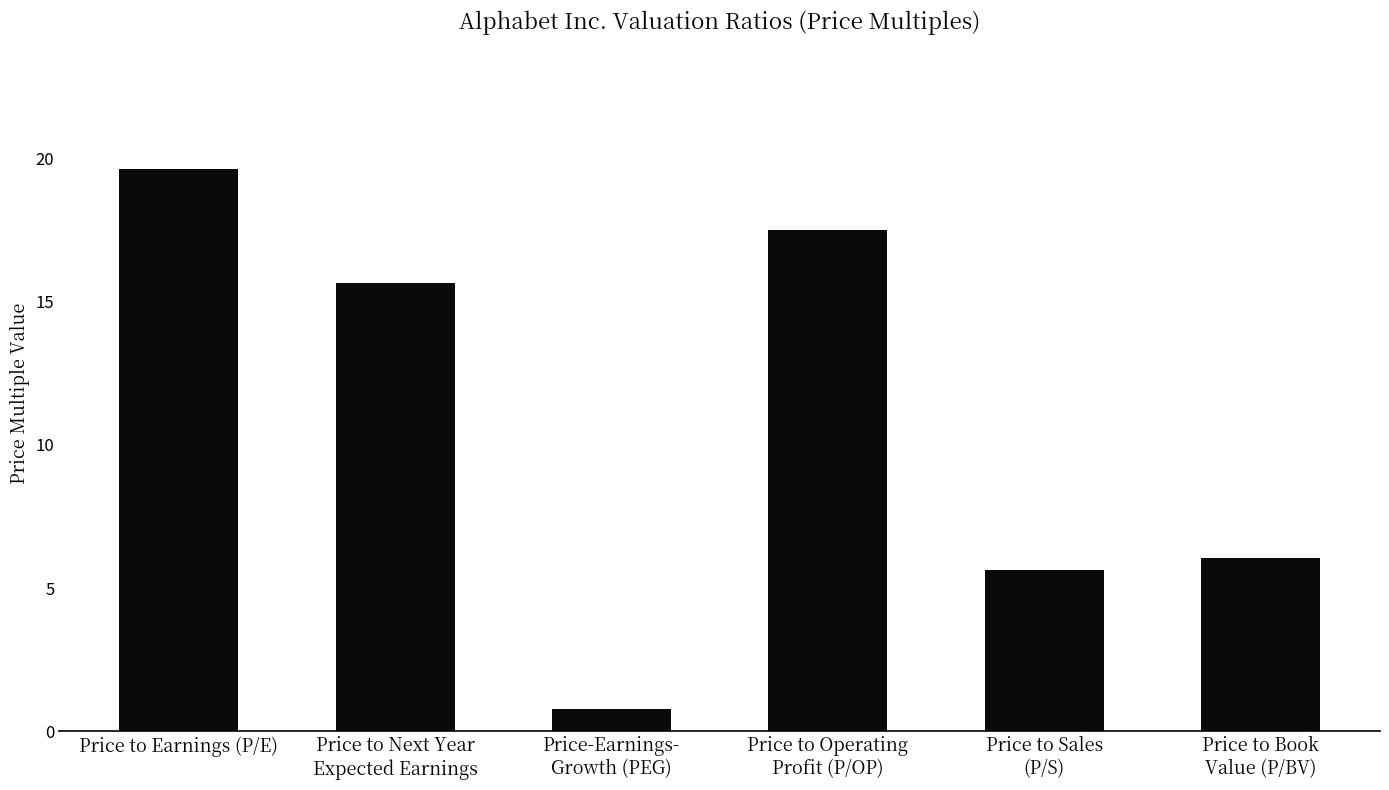

Which category has the highest value across all series?

Price to Earnings (P/E)